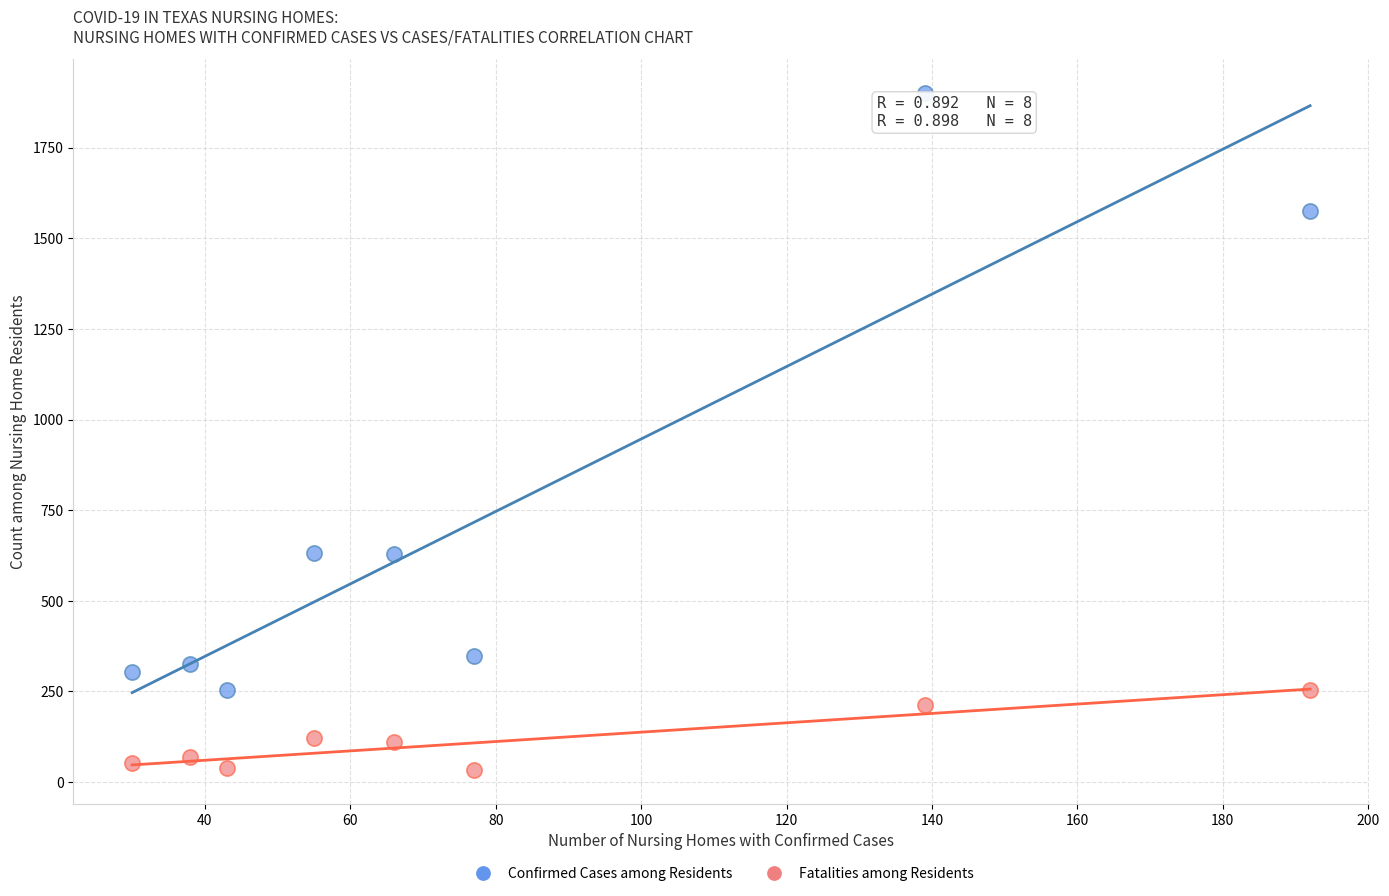

Across all data points, what is the range of X values (max minus min)?

162